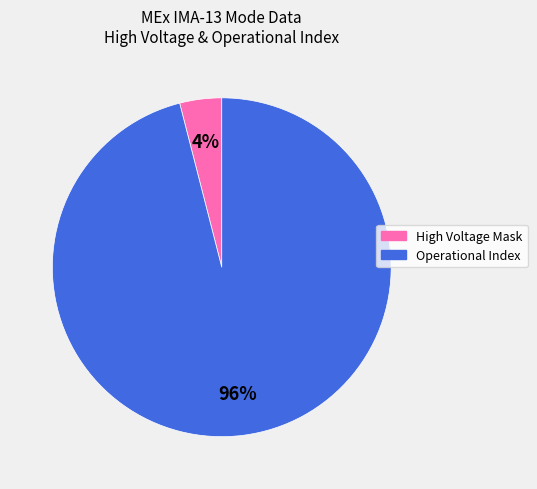

Is there any slice that represents more than half of the pie?

Yes